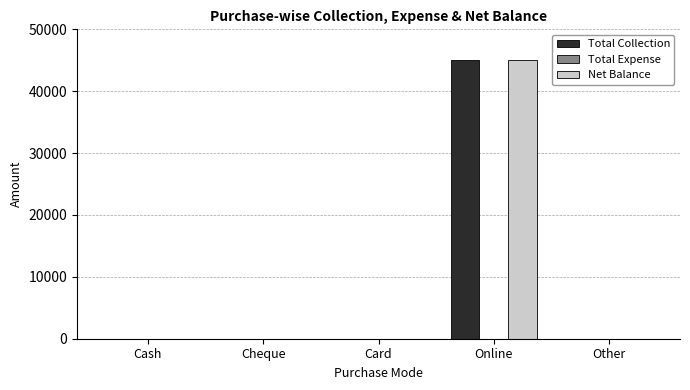

Are the bars grouped side by side (vs. stacked)?

Yes